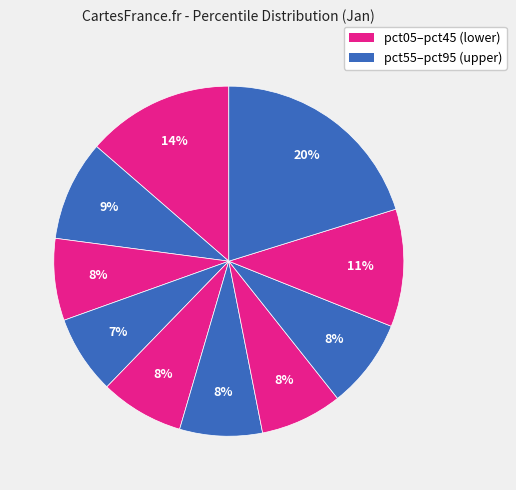

To the nearest percent, what is the average slice percentage?

10%